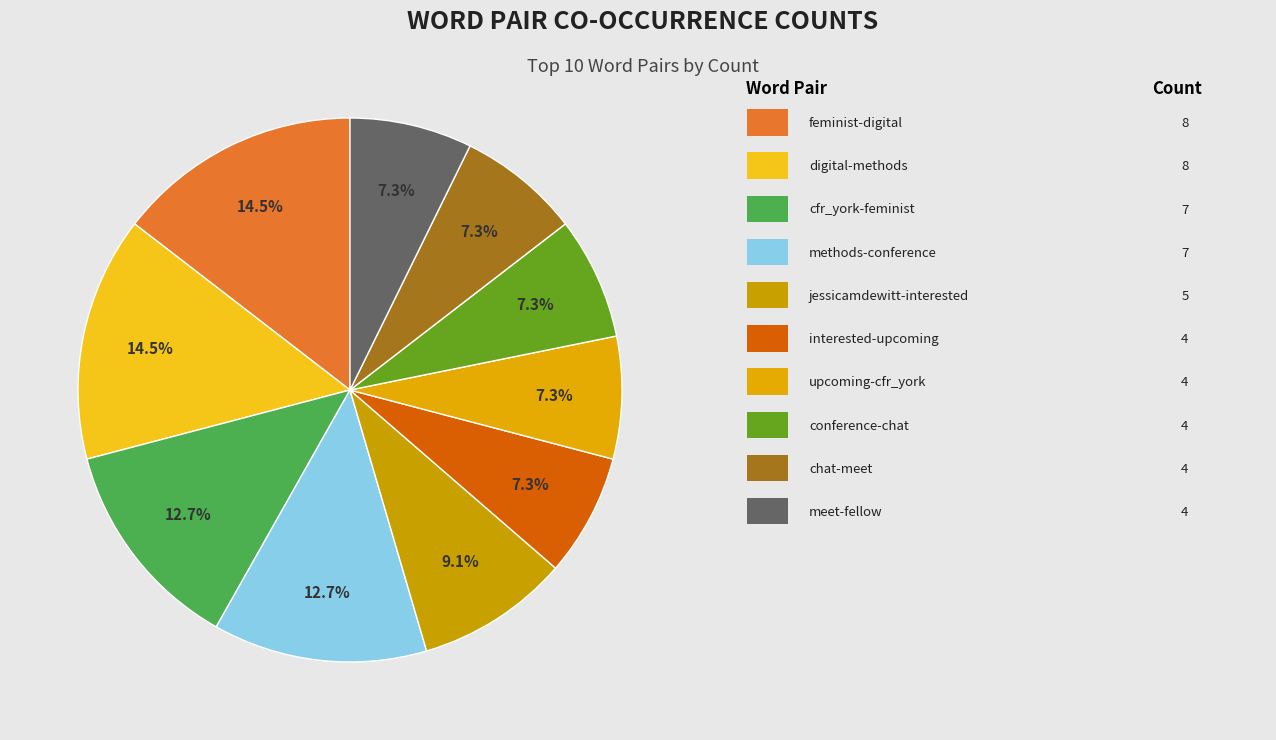

Count the number of slices in the pie.

10